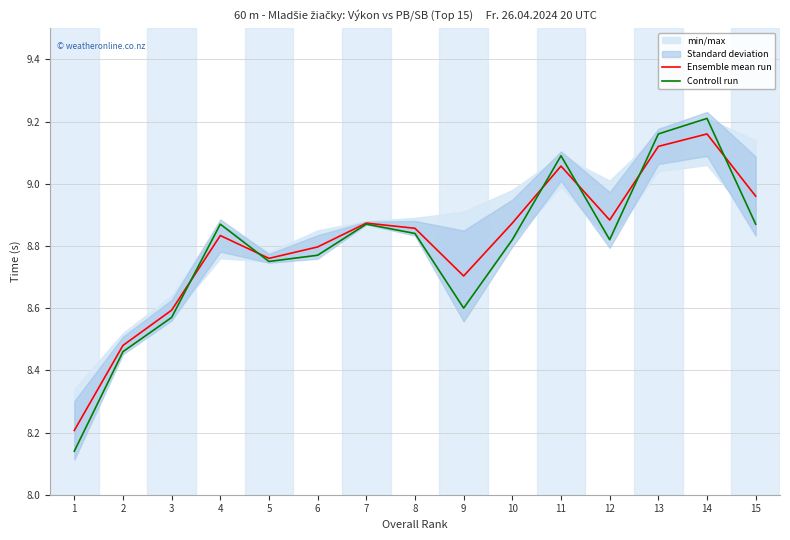

Reading left to right, extract all data points from this chart.

Ensemble mean run: 8.2	8.5	8.6	8.8	8.8	8.8	8.9	8.9	8.7	8.9	9.1	8.9	9.1	9.2	9.0
Controll run: 8.1	8.5	8.6	8.9	8.8	8.8	8.9	8.8	8.6	8.8	9.1	8.8	9.2	9.2	8.9